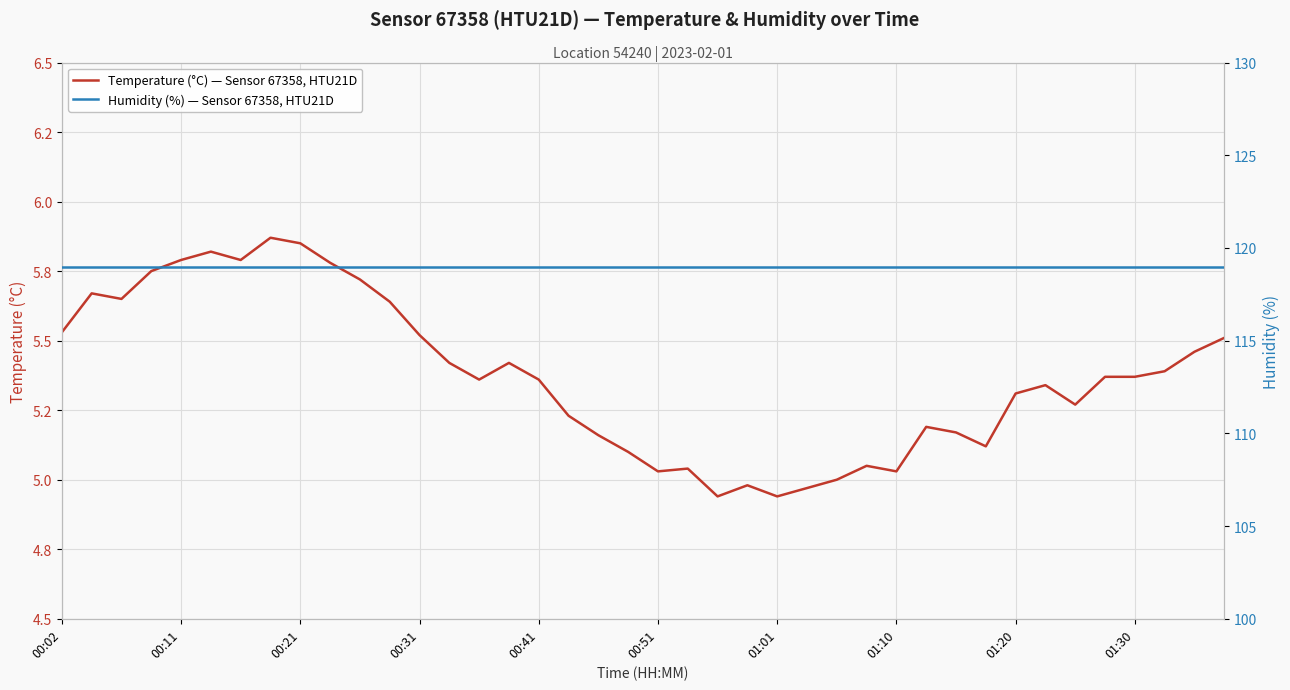

True or false: Humidity (%) — Sensor 67358, HTU21D and Temperature (°C) — Sensor 67358, HTU21D cross at least once.

False